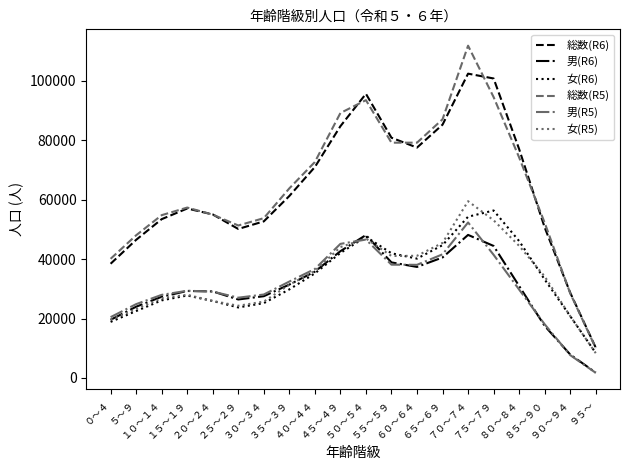

What is the total value across all series at ４５～４９?

347880